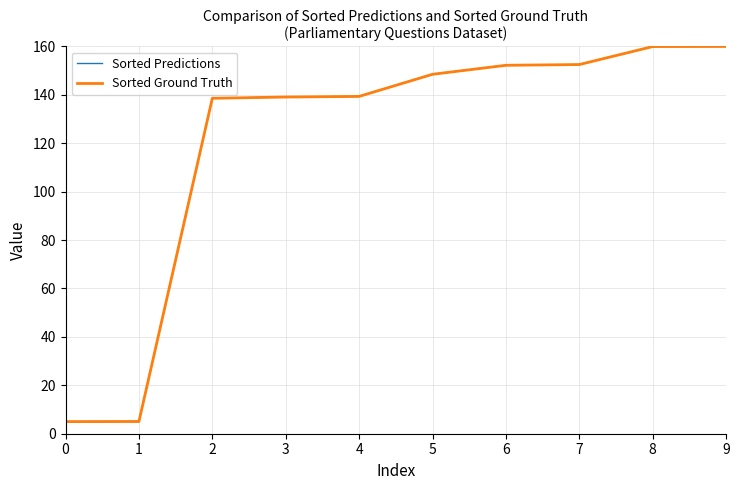

Does the chart have visible grid lines?

Yes